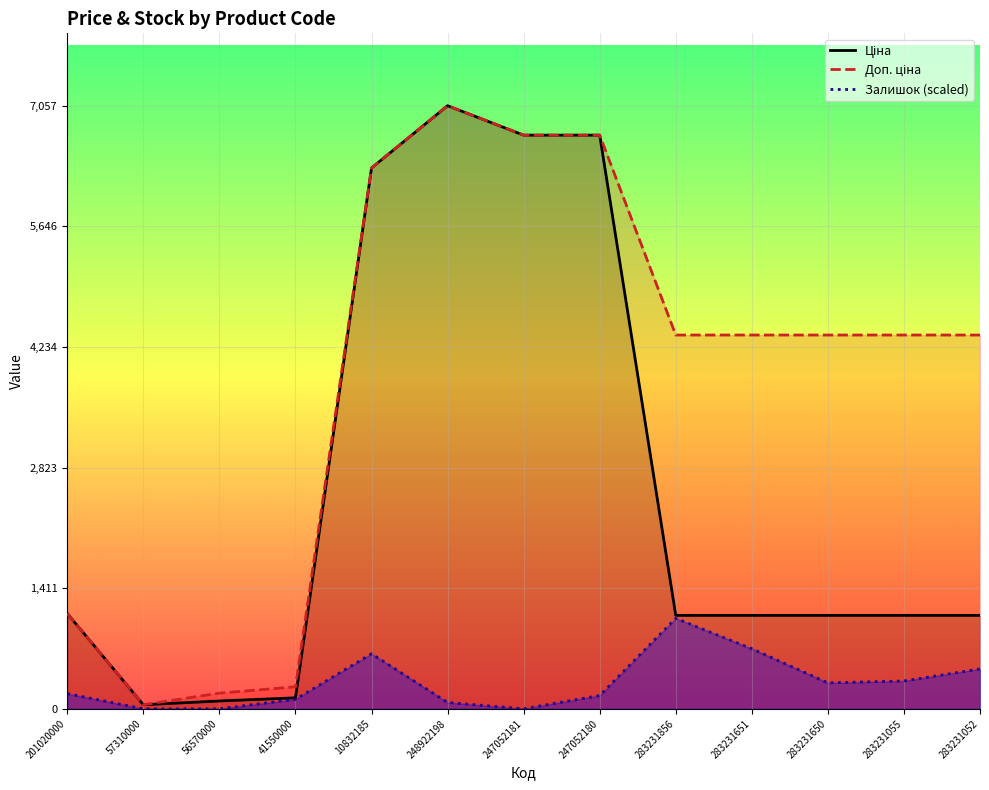

Read the Доп. ціна value at 57310000.

47.8